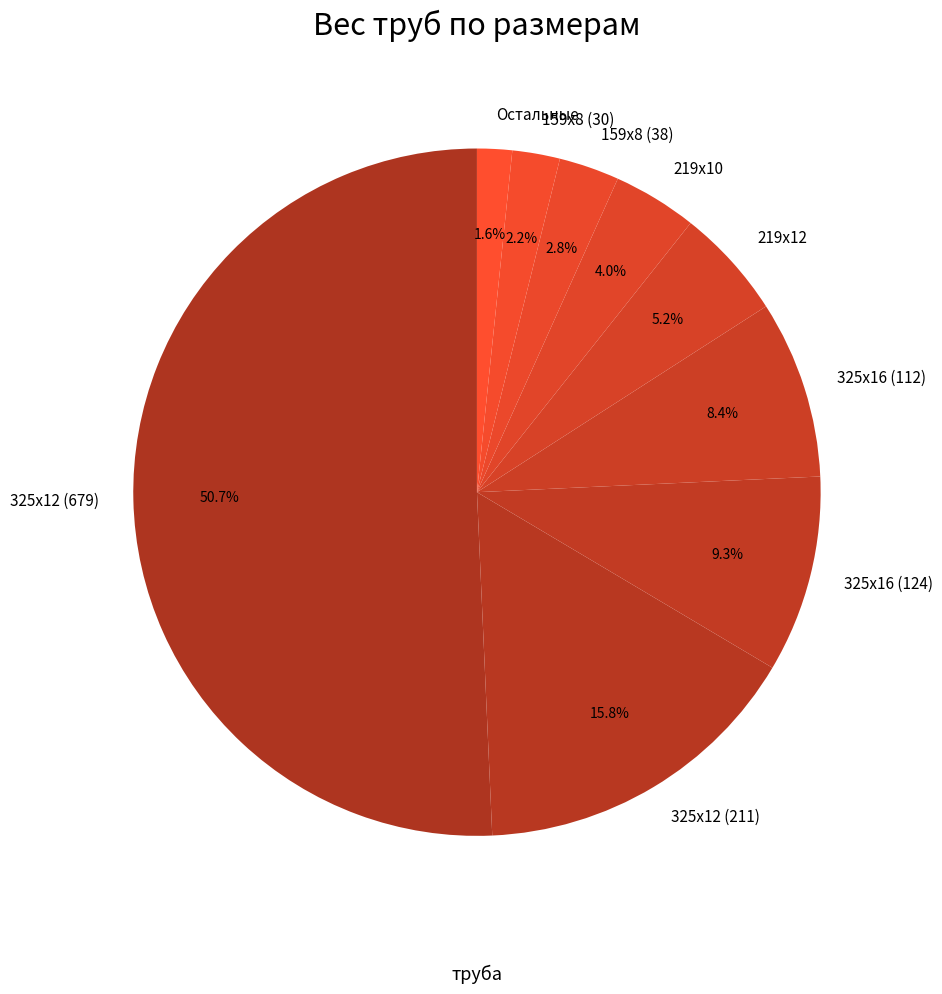

Combined, do 159х8 (30) and 219х10 account for over 50%?

No